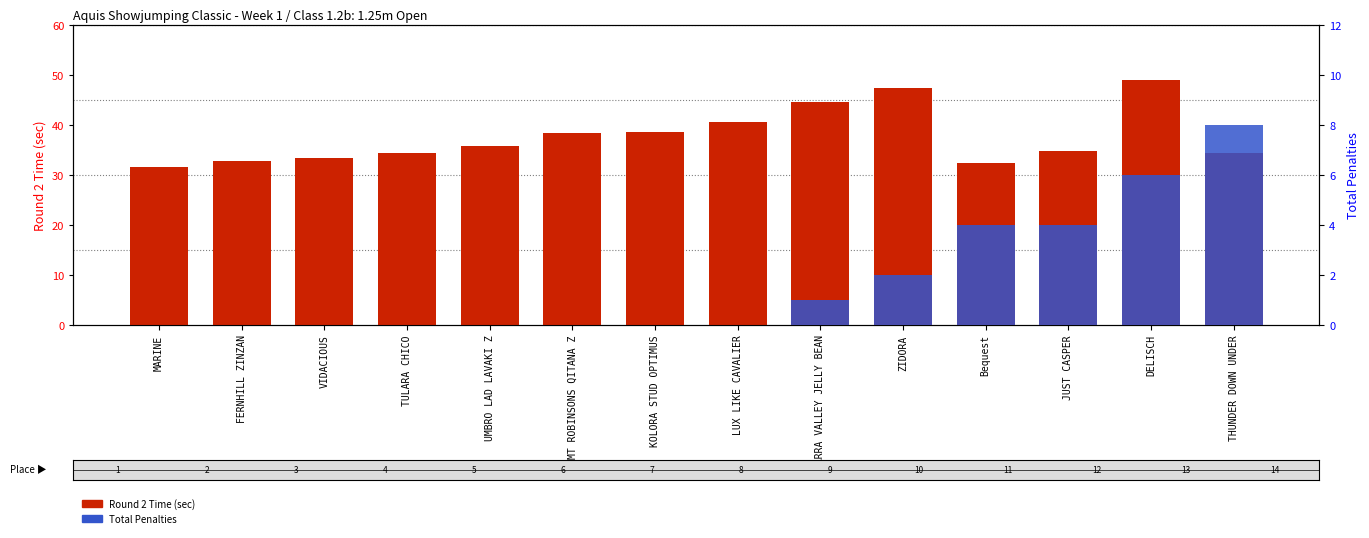

How many distinct data groups are displayed?

2